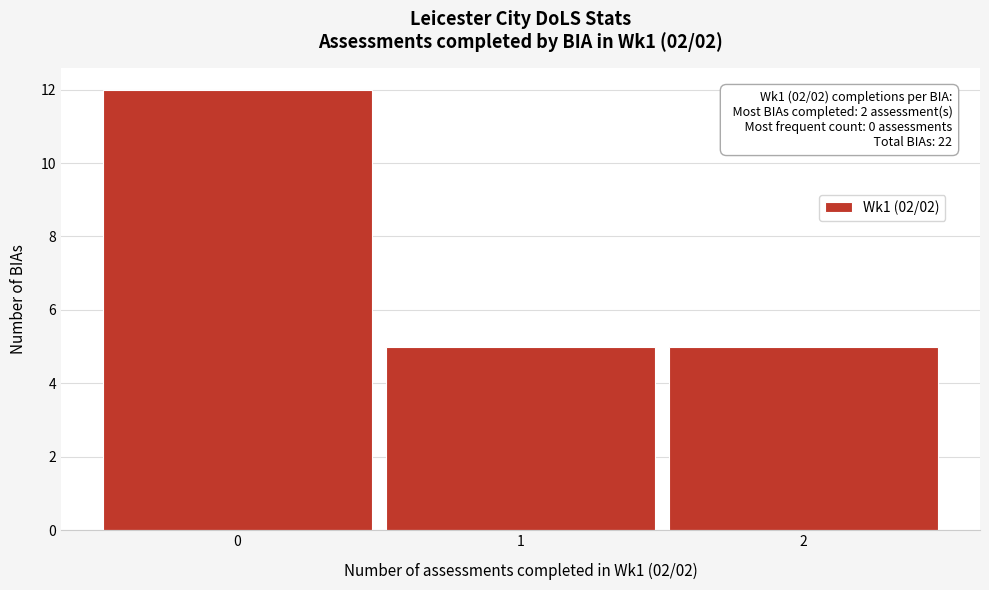

Which range on the x-axis has the tallest bar?

-0.5 to 0.5